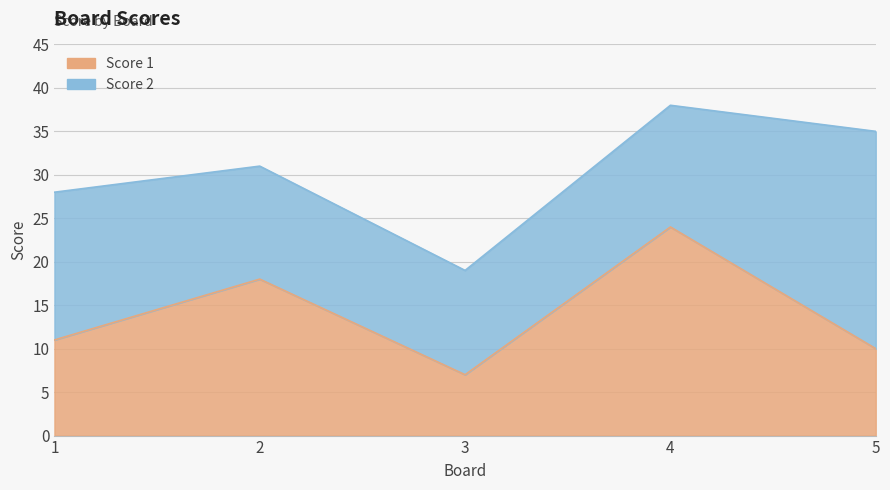

True or false: there are more than 0 points higher than both neighbors.

True